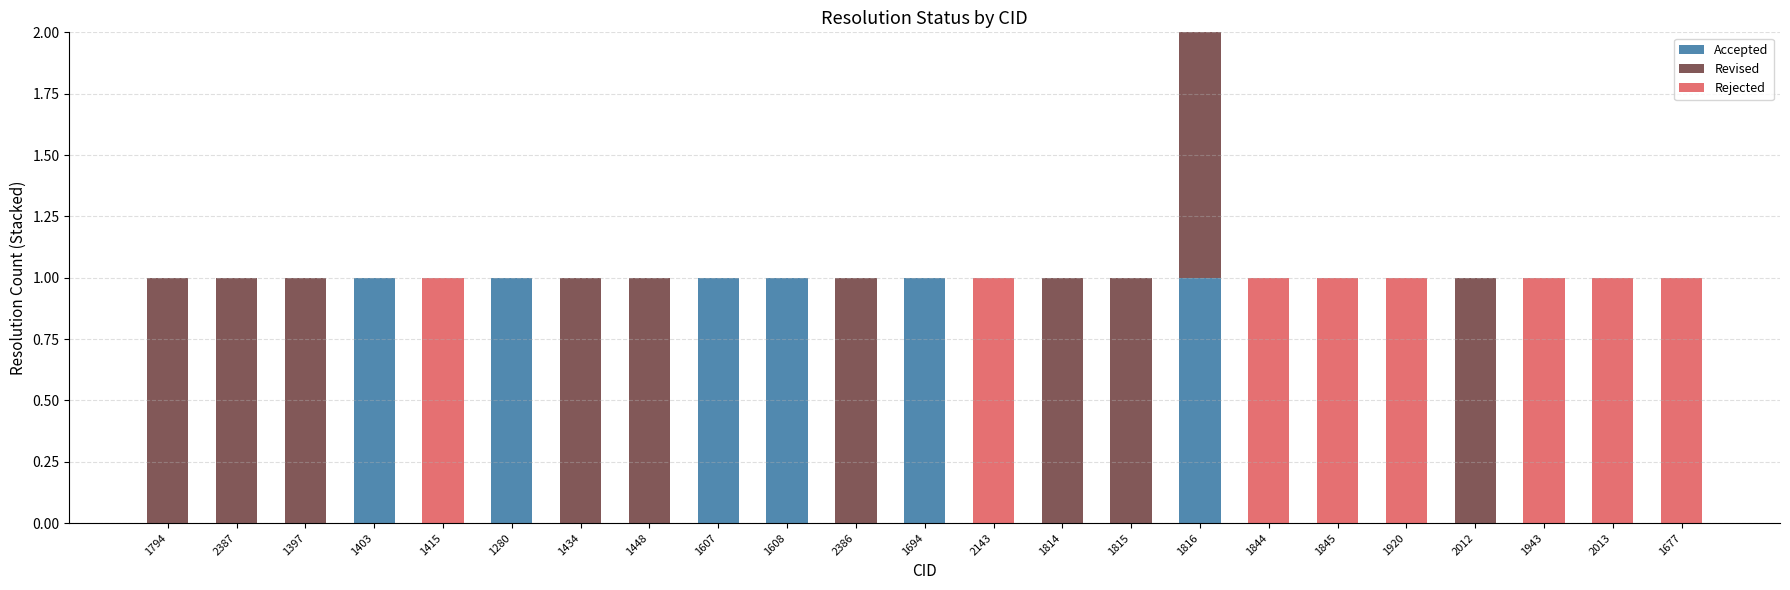

At which category is the sum across all series the highest?

1816